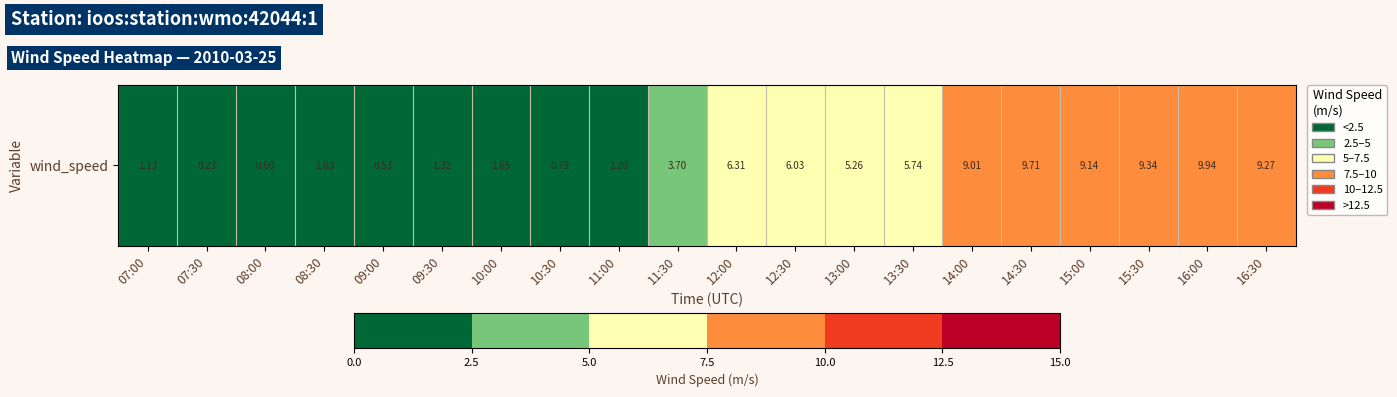

List the labels in order of value, smallest first.

07:30, 09:00, 08:00, 10:30, 07:00, 11:00, 09:30, 08:30, 10:00, 11:30, 13:00, 13:30, 12:30, 12:00, 14:00, 15:00, 16:30, 15:30, 14:30, 16:00